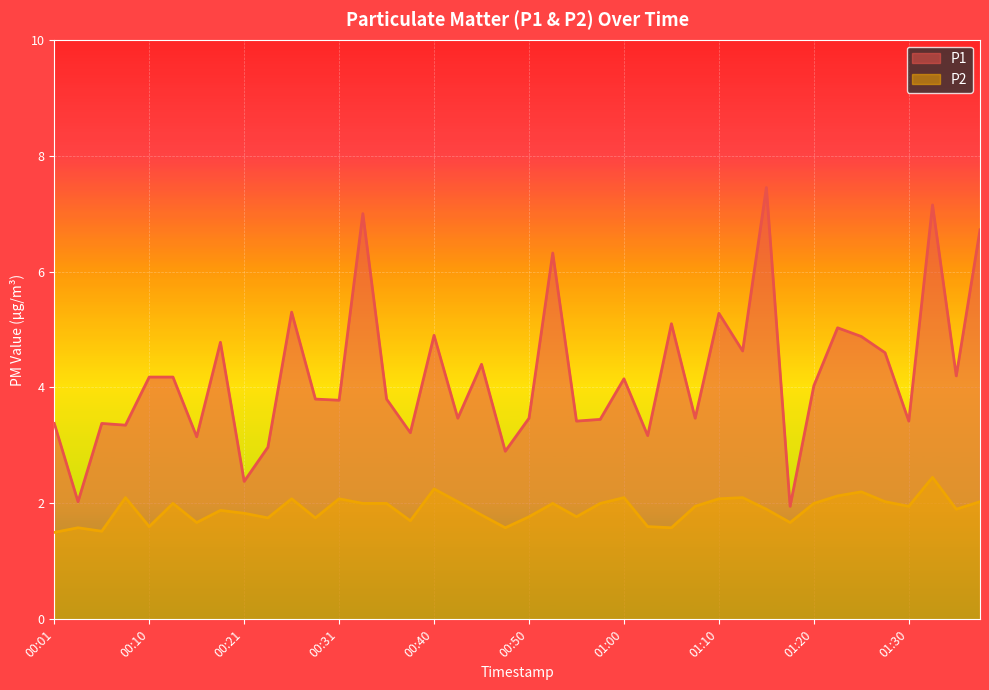

True or false: P1 and P2 intersect in this chart.

False